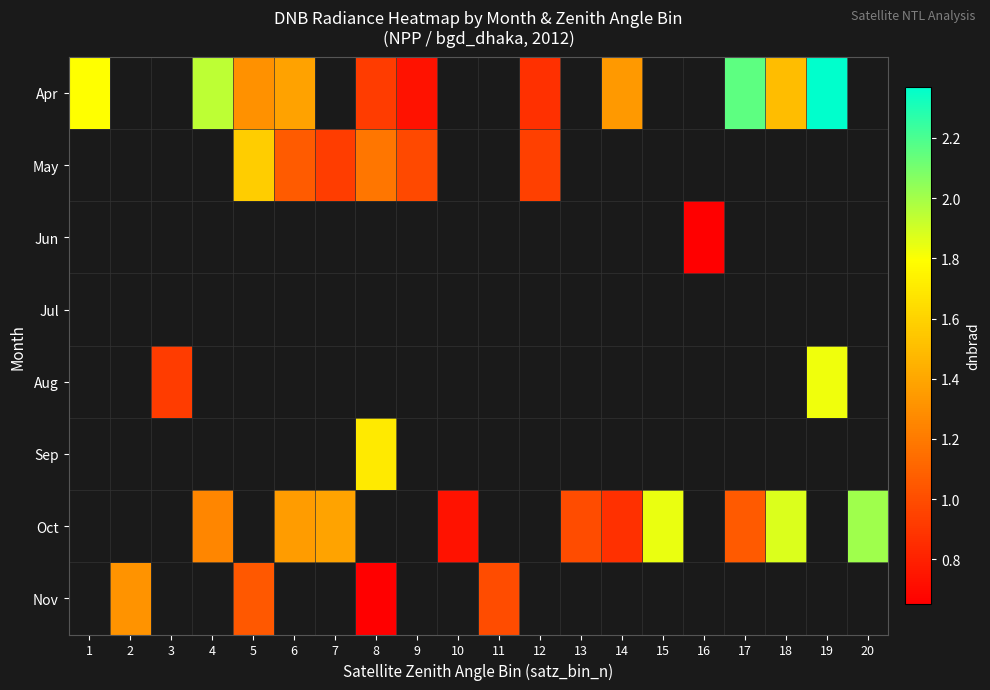

At which label does Apr reach its peak?

19